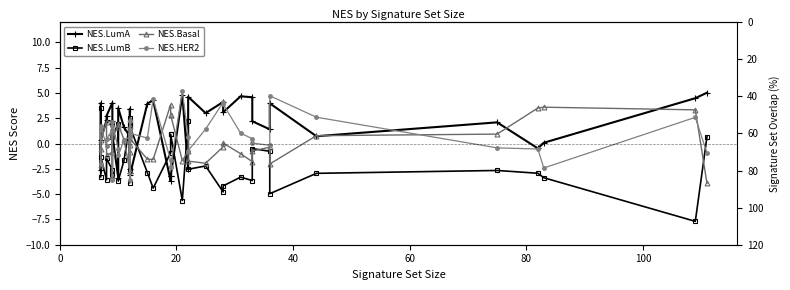

What is the average value of the NES.HER2 series?

0.6